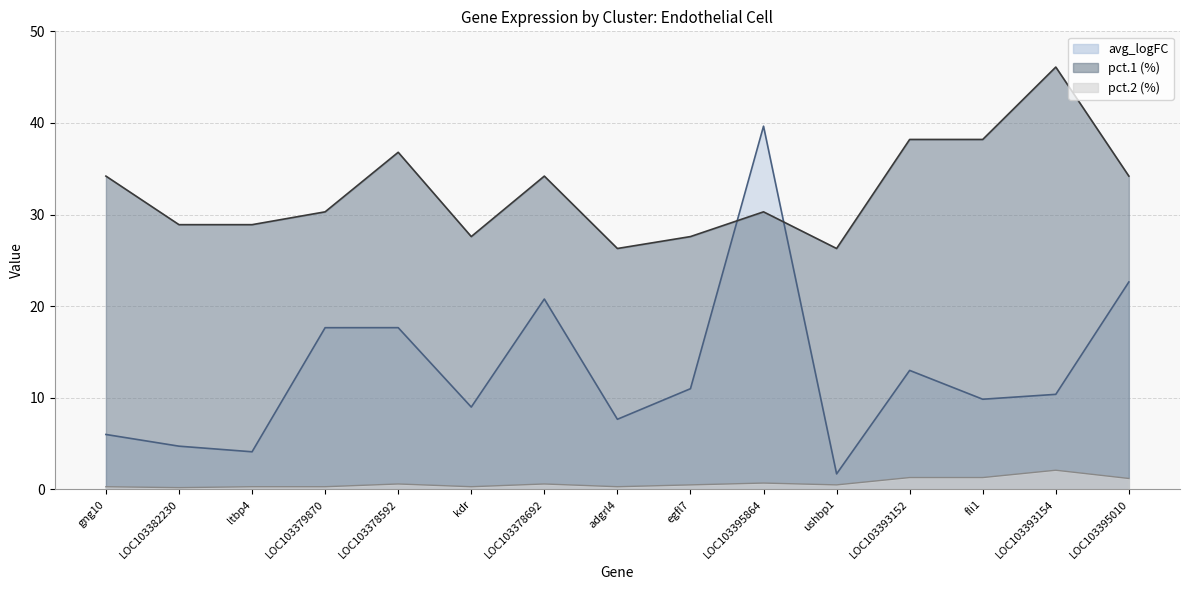

At which label does pct.2 reach its peak?

LOC103393154